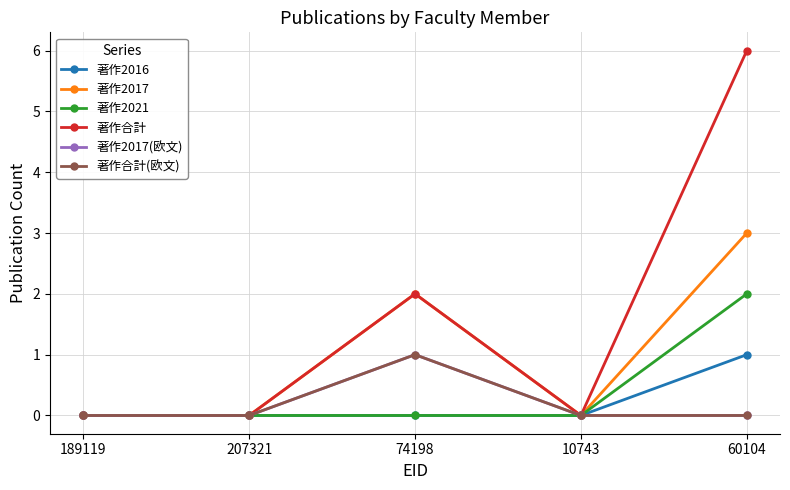

Does the chart have visible grid lines?

Yes